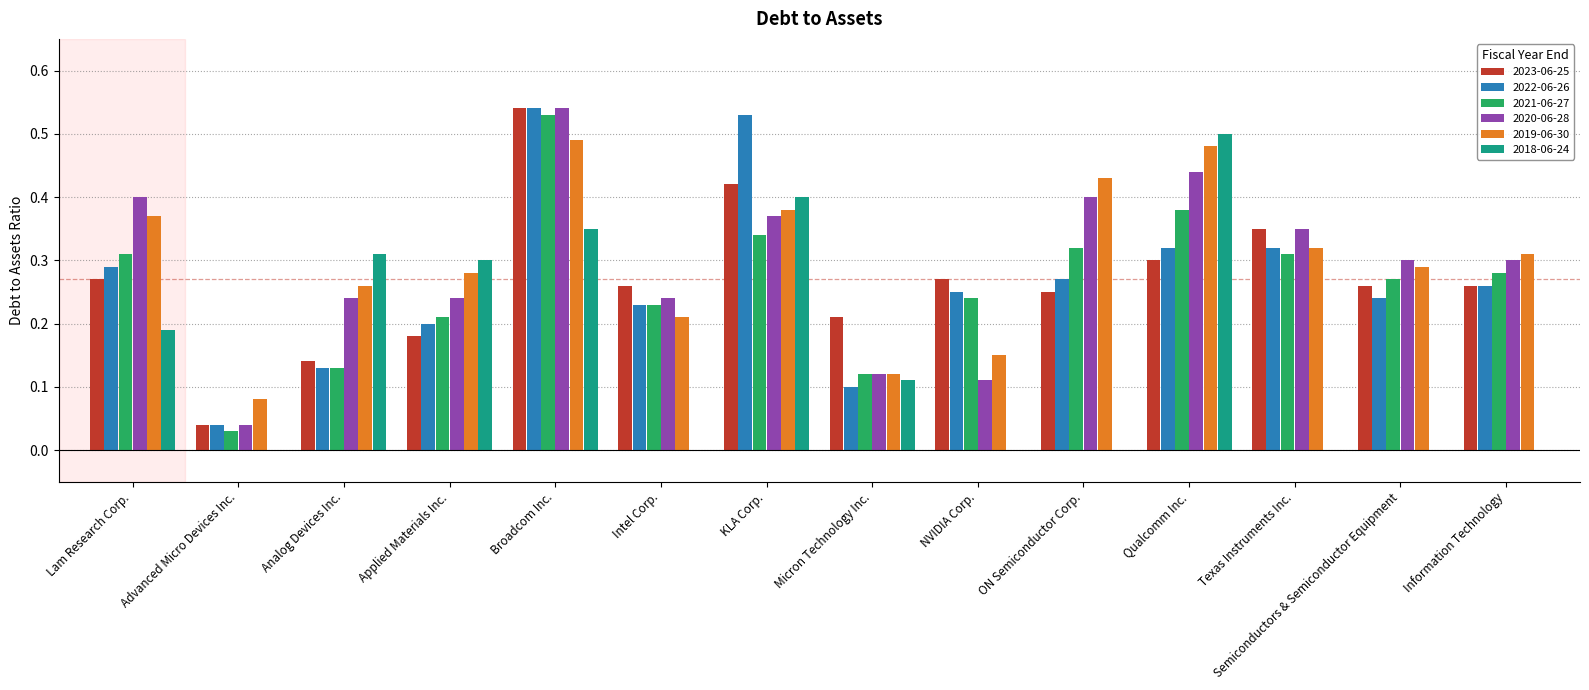

Count the number of categories in the chart.

14